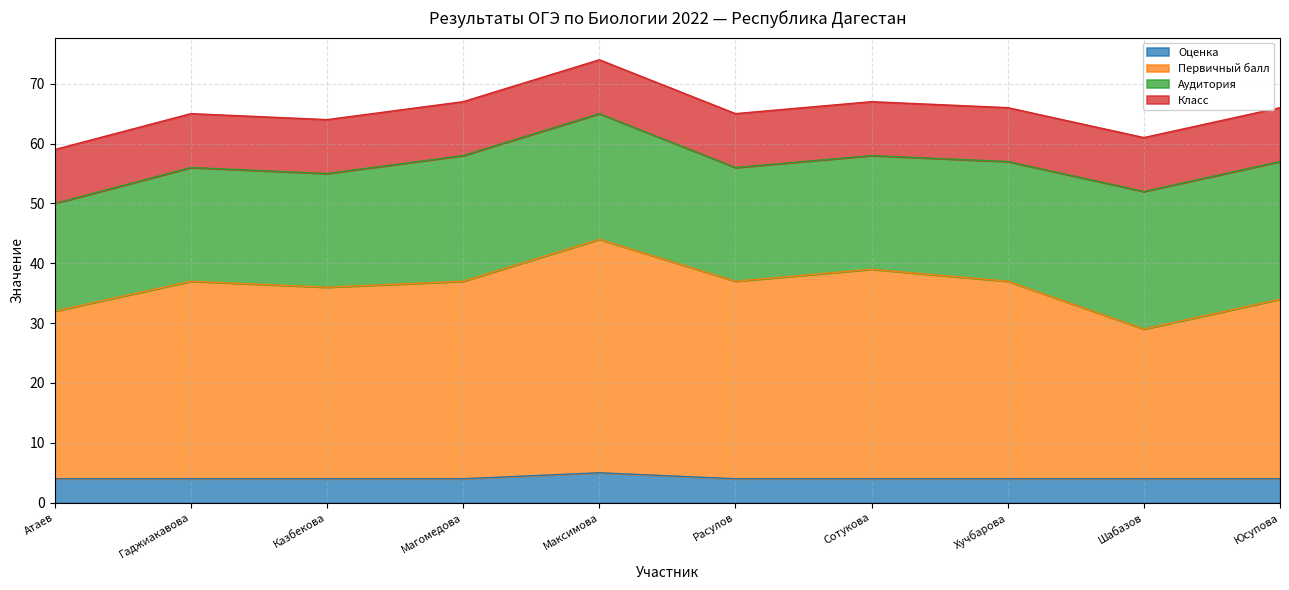

At which category does the chart reach its peak across all series?

Максимова